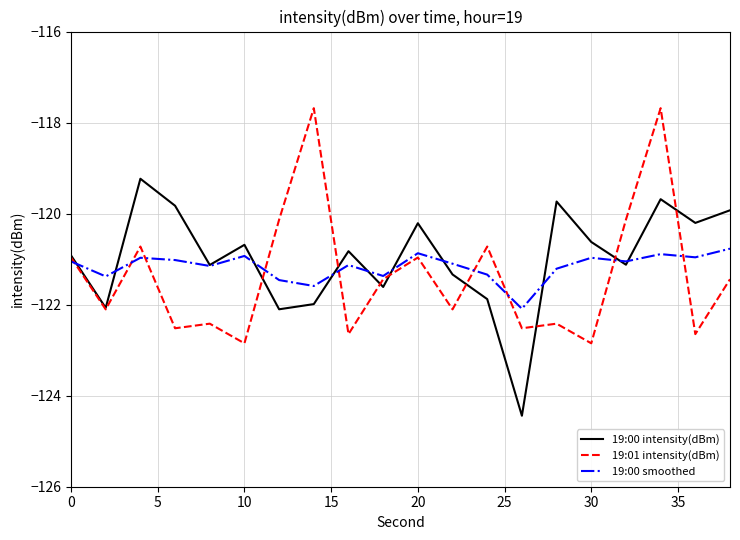

Rank the series by their maximum value, from lowest to highest.

19:00 smoothed, 19:00 intensity(dBm), 19:01 intensity(dBm)